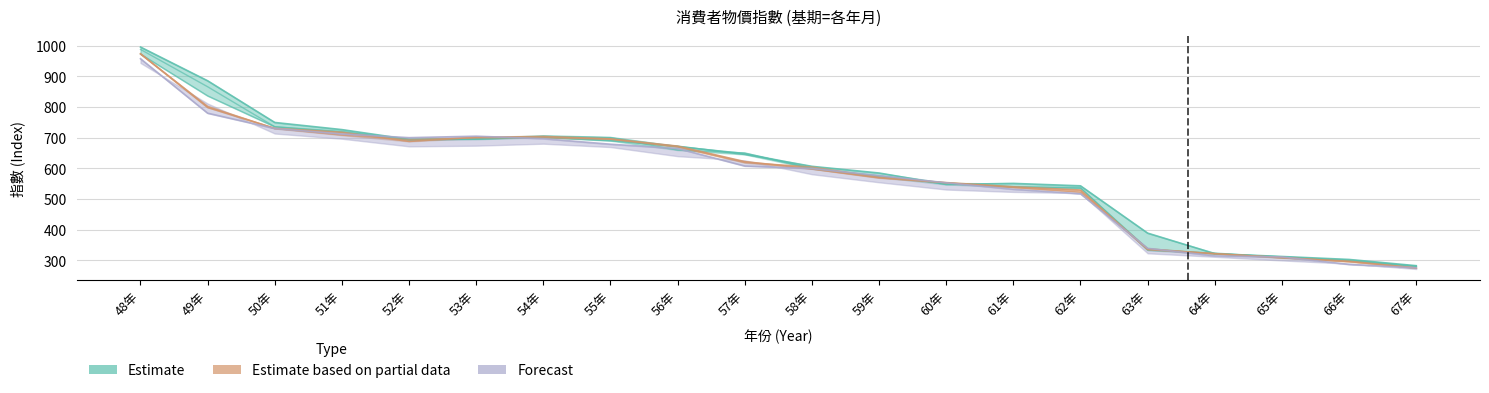

What is the average value of the 3月 MAR. series?

586.2